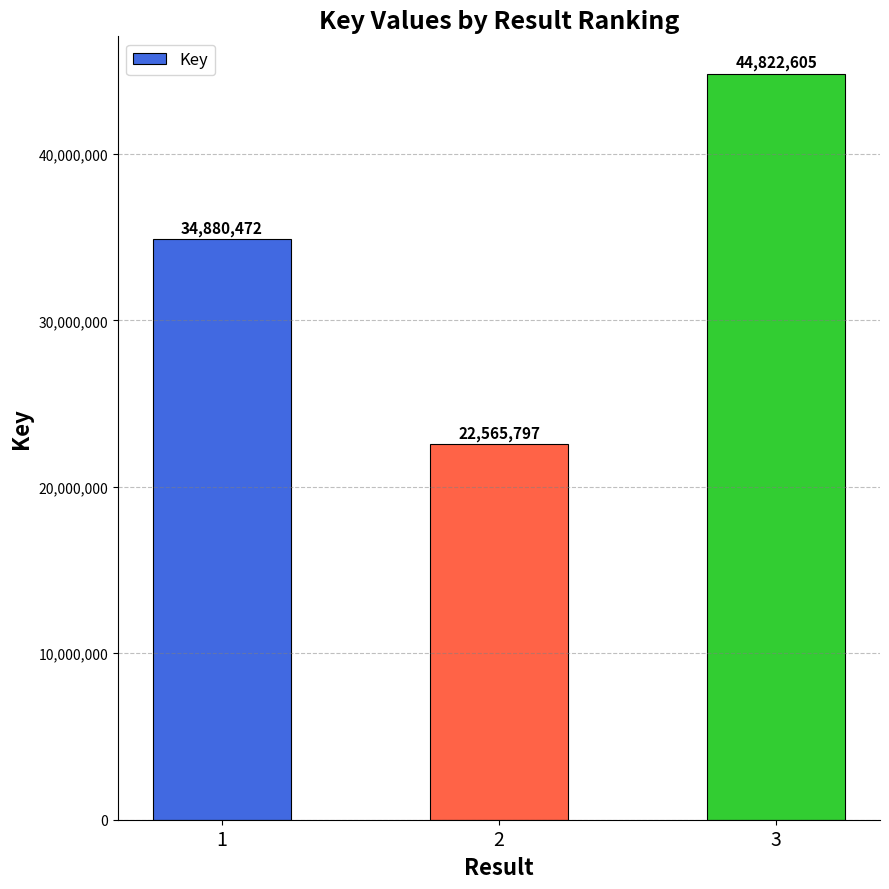

Which category has the lowest value across all series?

2